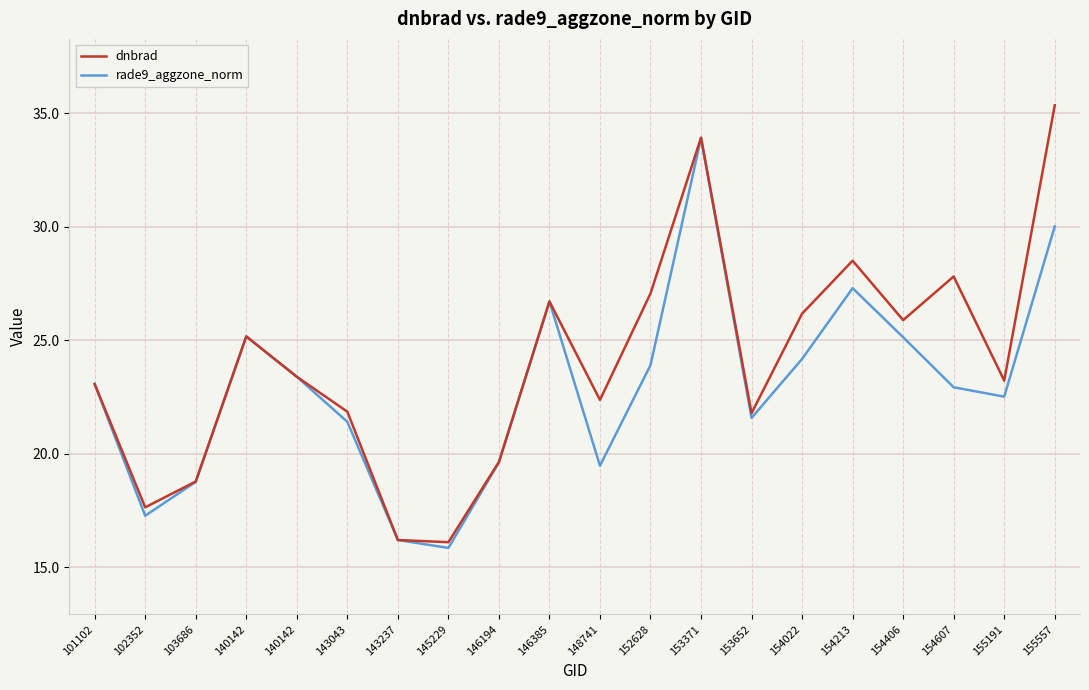

Does the chart display data point markers on the line(s)?

No